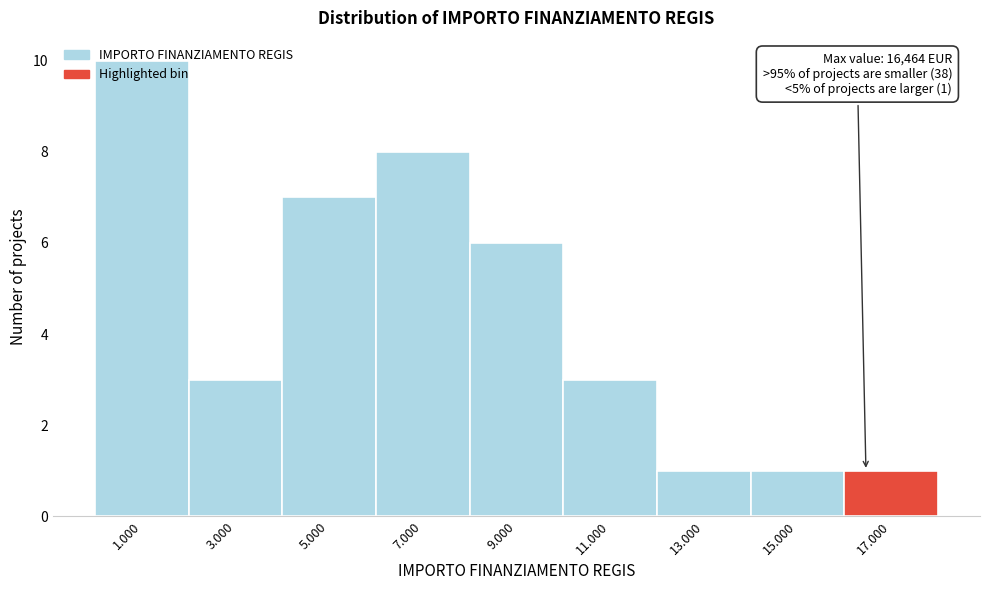

Is it true that the value at 17.000 is 2?

False